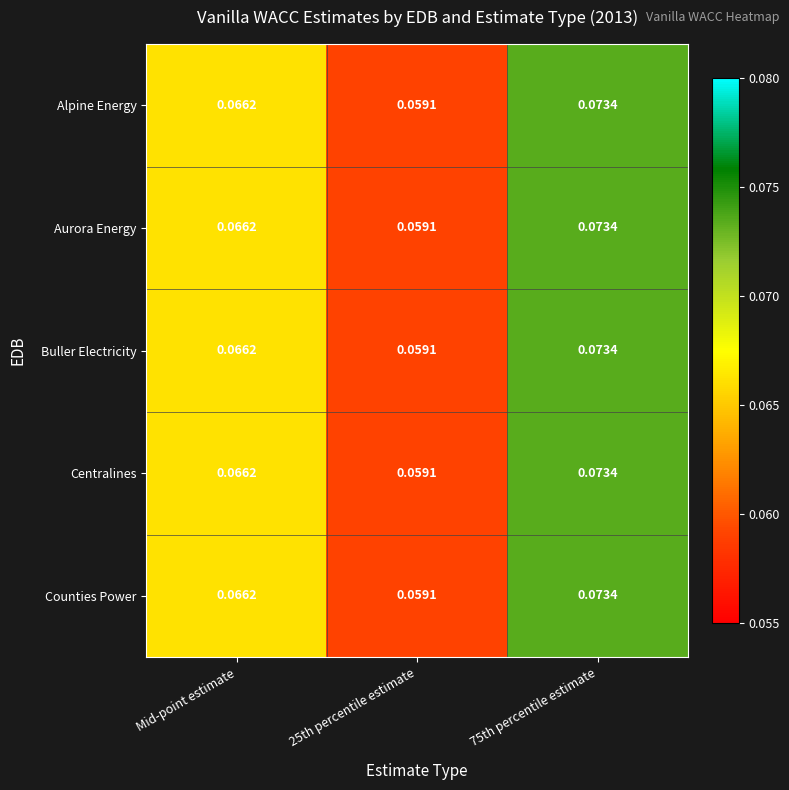

Reading left to right, transcribe all the data shown in this chart.

Alpine Energy: Mid-point estimate=0.1	25th percentile estimate=0.1	75th percentile estimate=0.1
Aurora Energy: Mid-point estimate=0.1	25th percentile estimate=0.1	75th percentile estimate=0.1
Buller Electricity: Mid-point estimate=0.1	25th percentile estimate=0.1	75th percentile estimate=0.1
Centralines: Mid-point estimate=0.1	25th percentile estimate=0.1	75th percentile estimate=0.1
Counties Power: Mid-point estimate=0.1	25th percentile estimate=0.1	75th percentile estimate=0.1